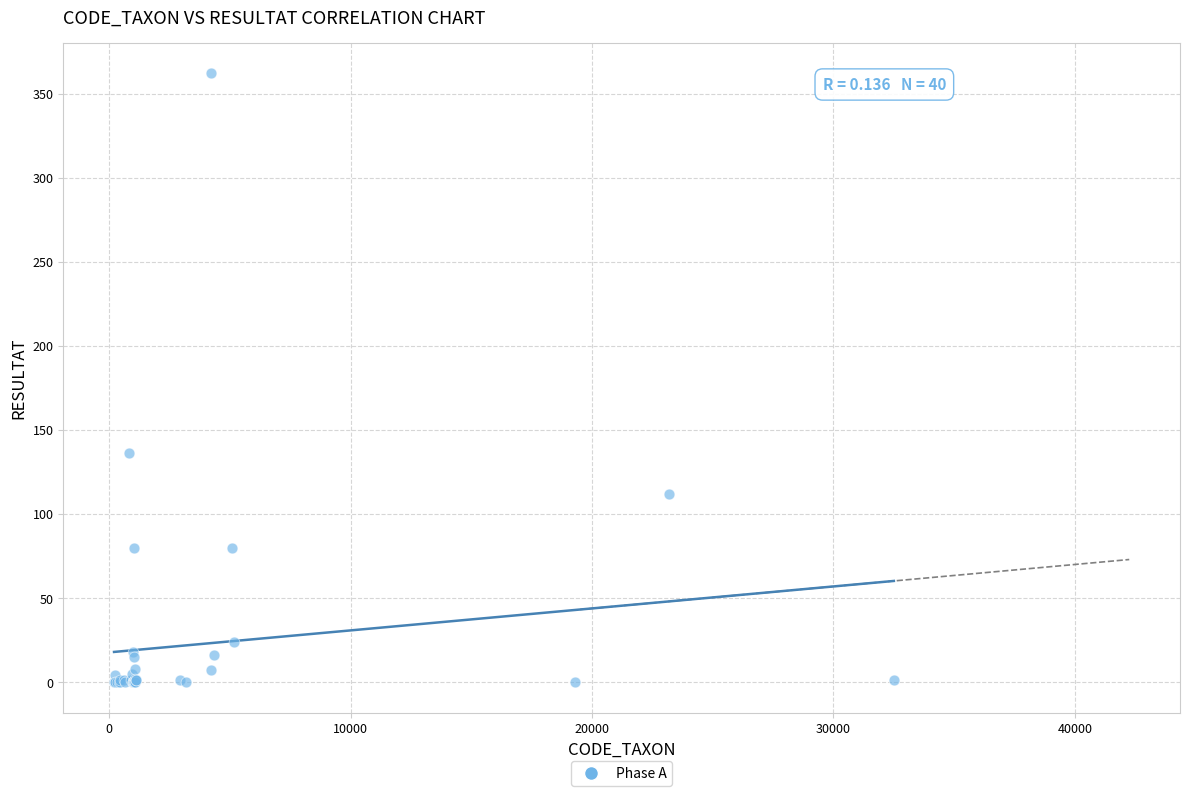

What Y value in the scatter plot is closest to 181?

136